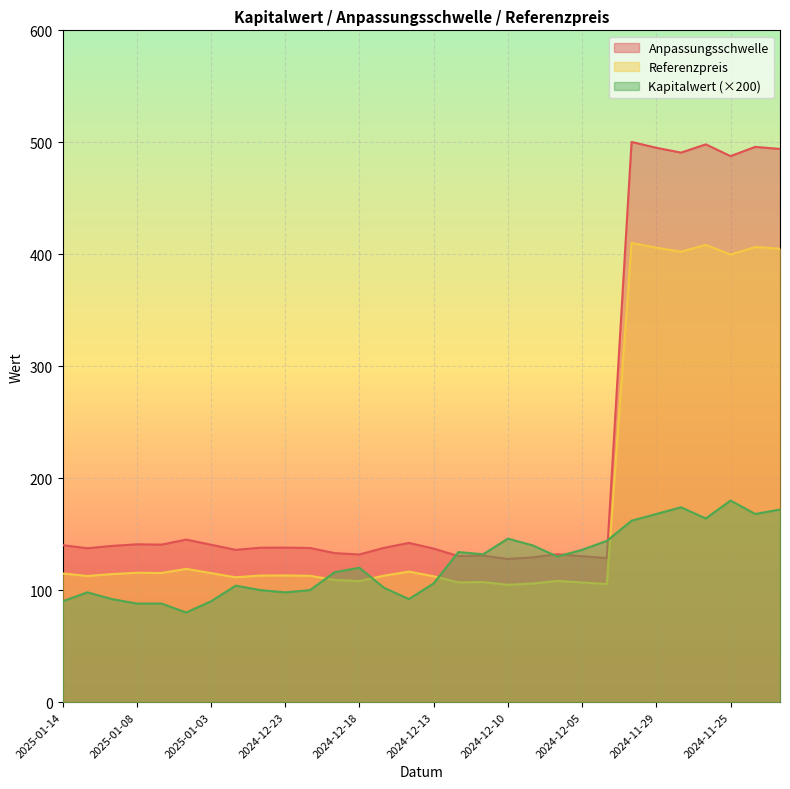

In Anpassungsschwelle, how many points are lower than both neighbors (excluding endpoints)?

9